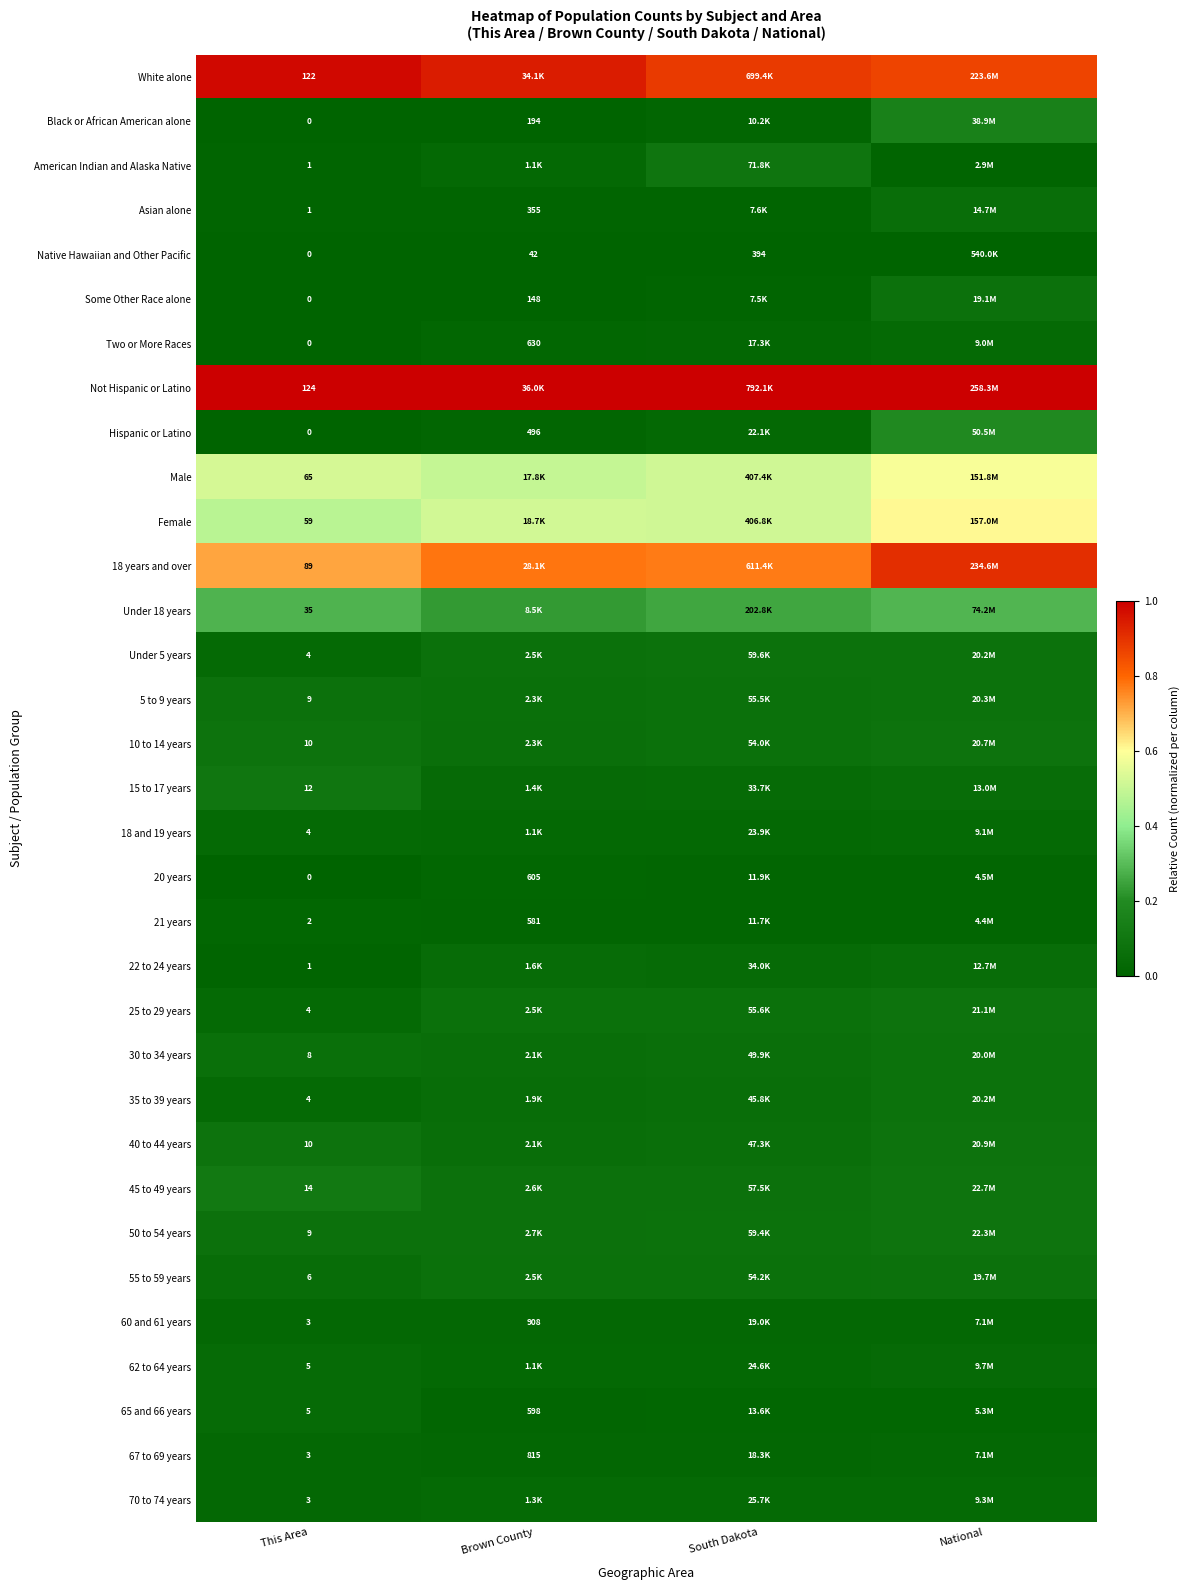

Is it true that 18 years and over equals 0.9 at This Area?

False